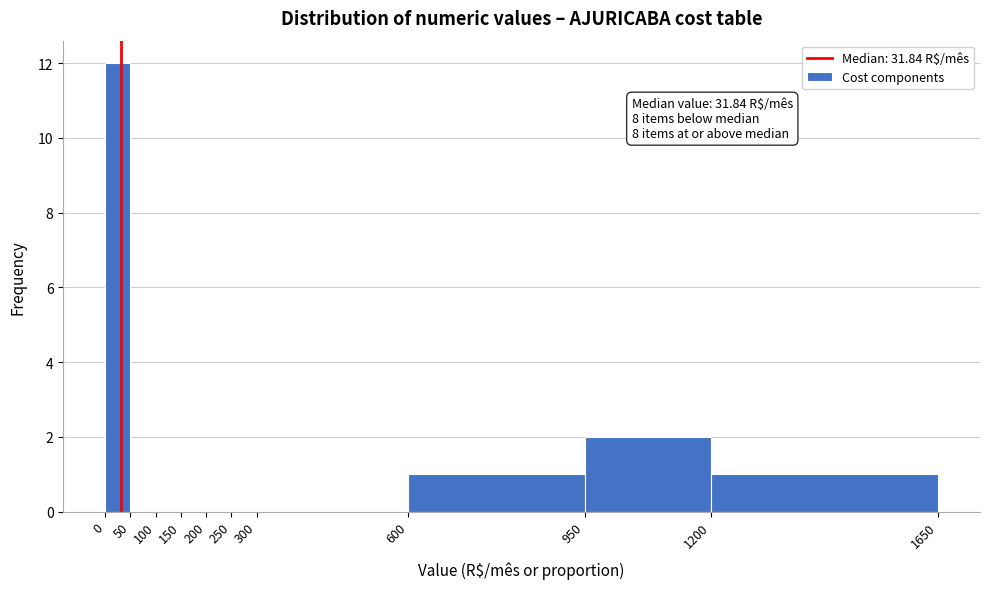

Over which range of the x-axis is the bar tallest?

0 to 50